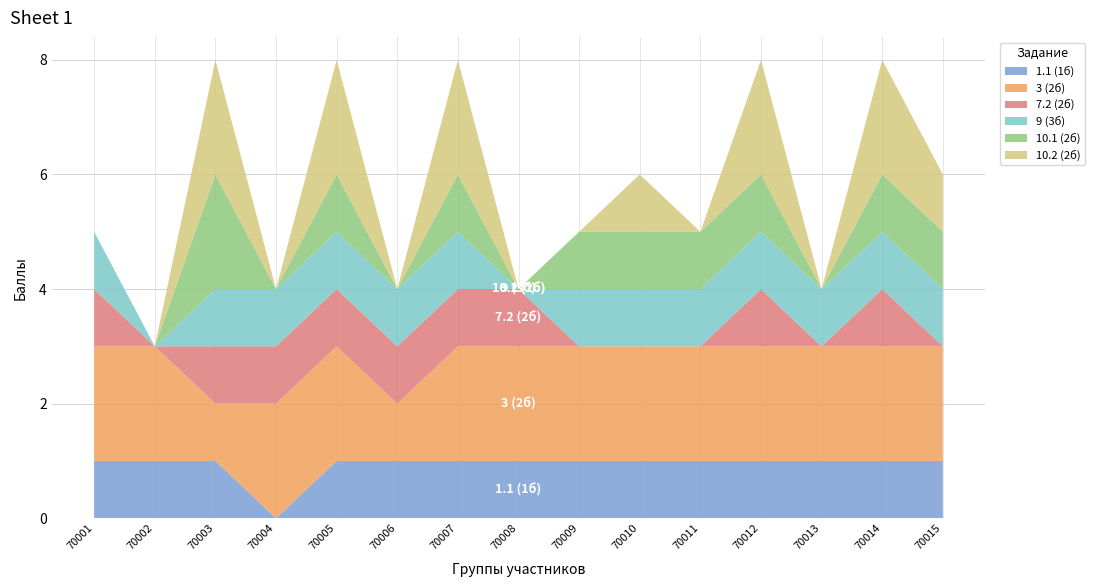

Reading right to left, extract all data points from this chart.

1.1 (1б): 1	1	1	1	1	1	1	1	1	1	1	0	1	1	1
3 (2б): 2	2	2	2	2	2	2	2	2	1	2	2	1	2	2
7.2 (2б): 0	1	0	1	0	0	0	1	1	1	1	1	1	0	1
9 (3б): 1	1	1	1	1	1	1	0	1	1	1	1	1	0	1
10.1 (2б): 1	1	0	1	1	1	1	0	1	0	1	0	2	0	0
10.2 (2б): 1	2	0	2	0	1	0	0	2	0	2	0	2	0	0